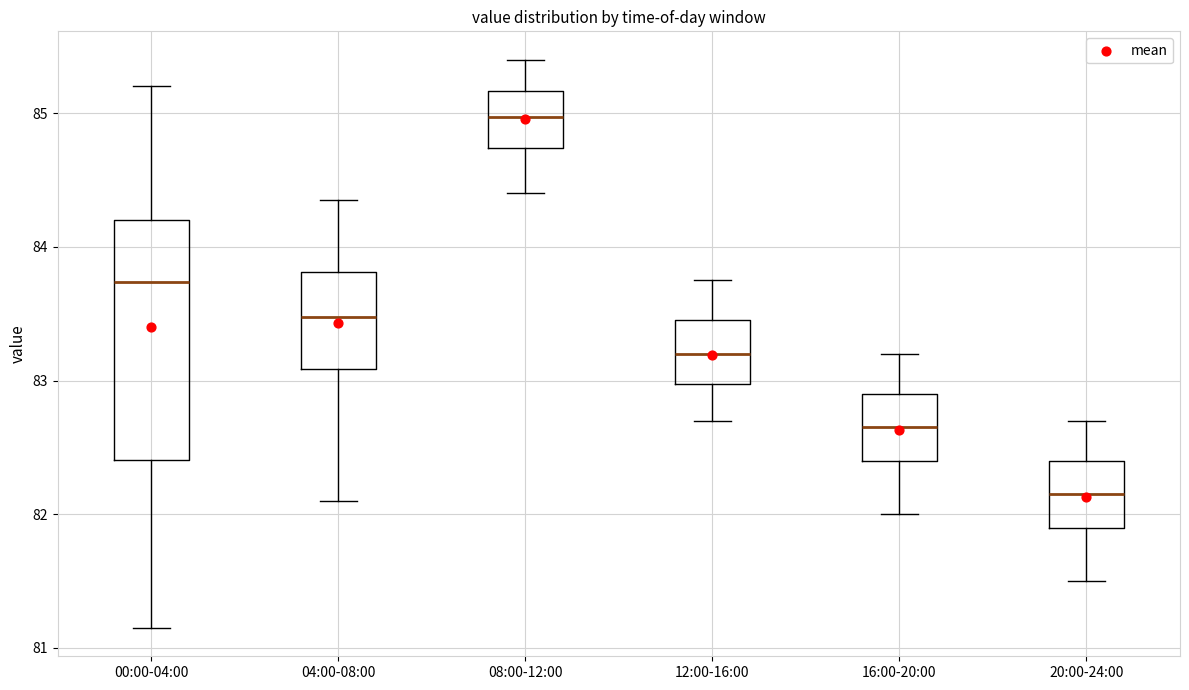

Comparing the boxes themselves (not the whiskers), which one is the tallest?

00:00-04:00